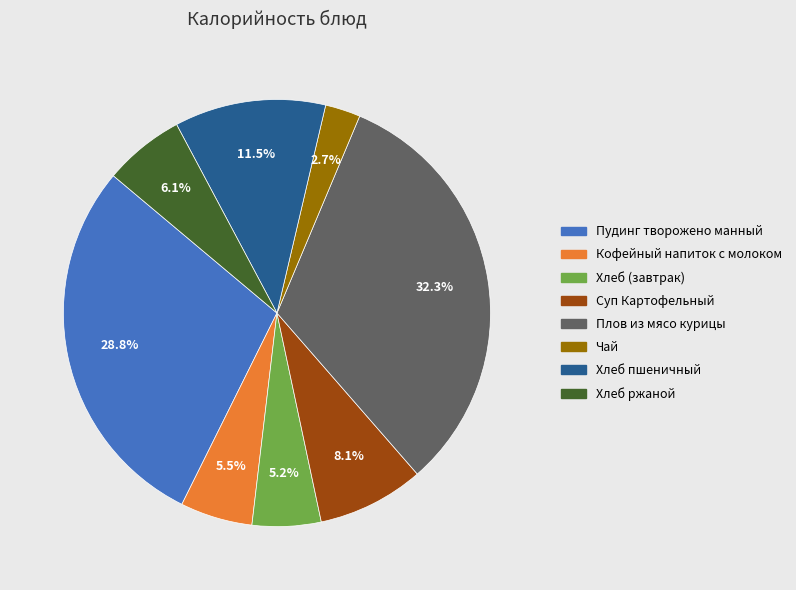

Is there a majority slice in this chart?

No